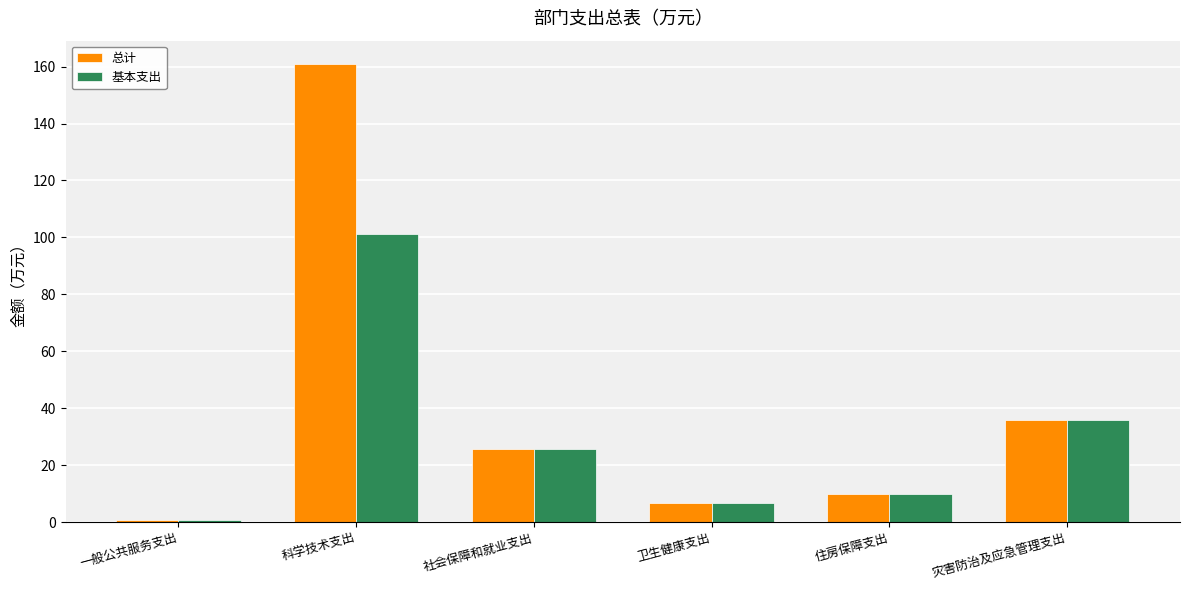

What is the average value of the 总计 series?

39.9